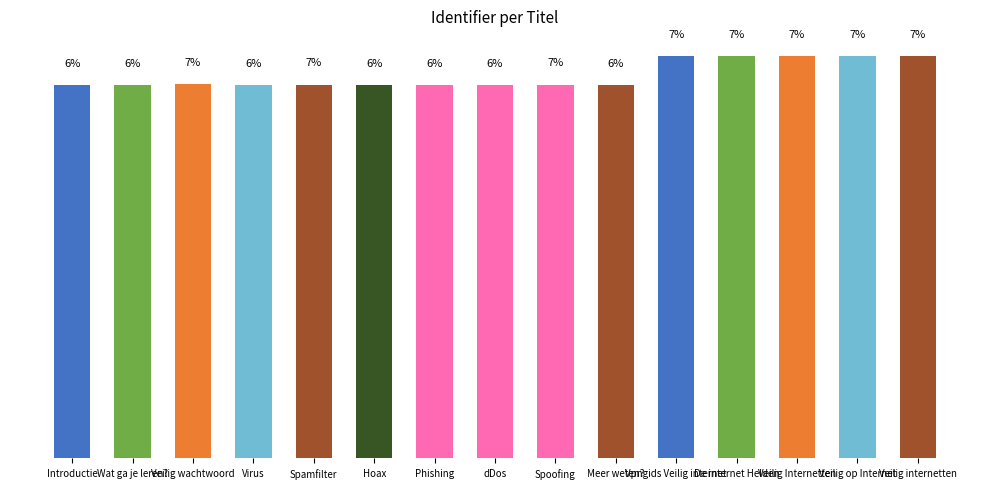

Between Phishing and Spamfilter, which is larger?

Spamfilter